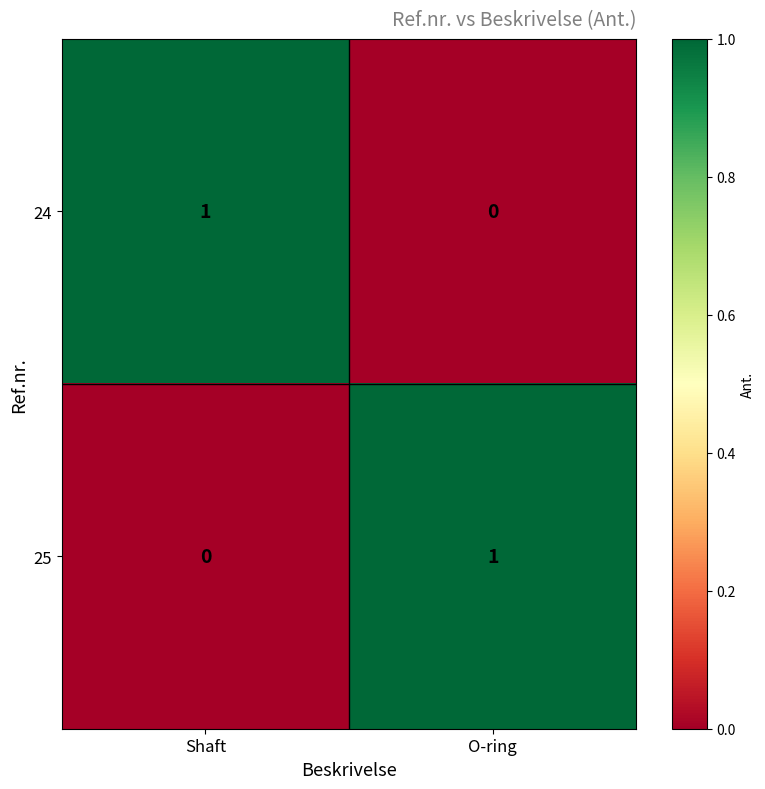

True or false: 25 has a value of 0 at O-ring.

False